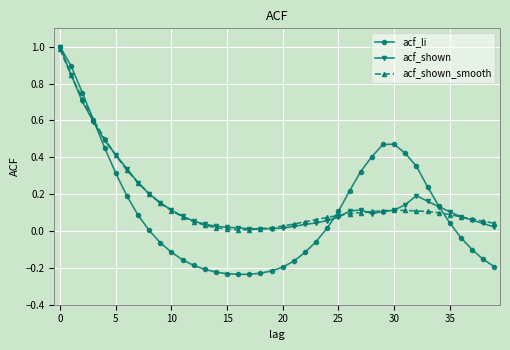

What are all the series names shown in the legend?

acf_li, acf_shown, acf_shown_smooth